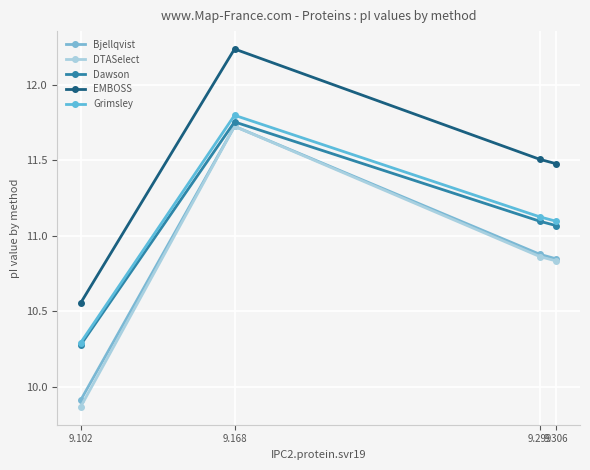

What are all the series names shown in the legend?

Bjellqvist, DTASelect, Dawson, EMBOSS, Grimsley